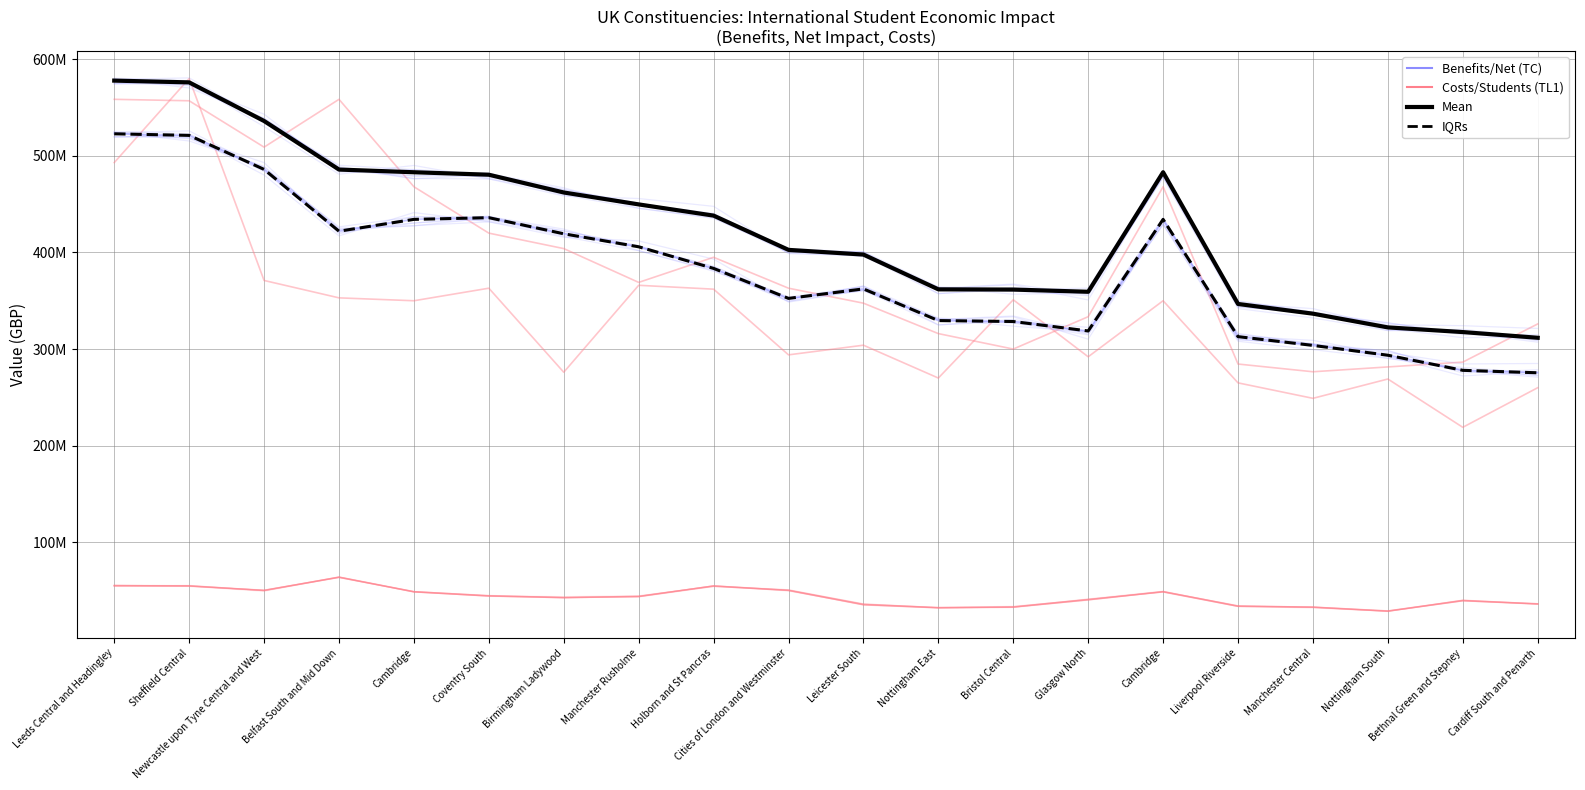

What is the label of the 10th point from the right?

Leicester South